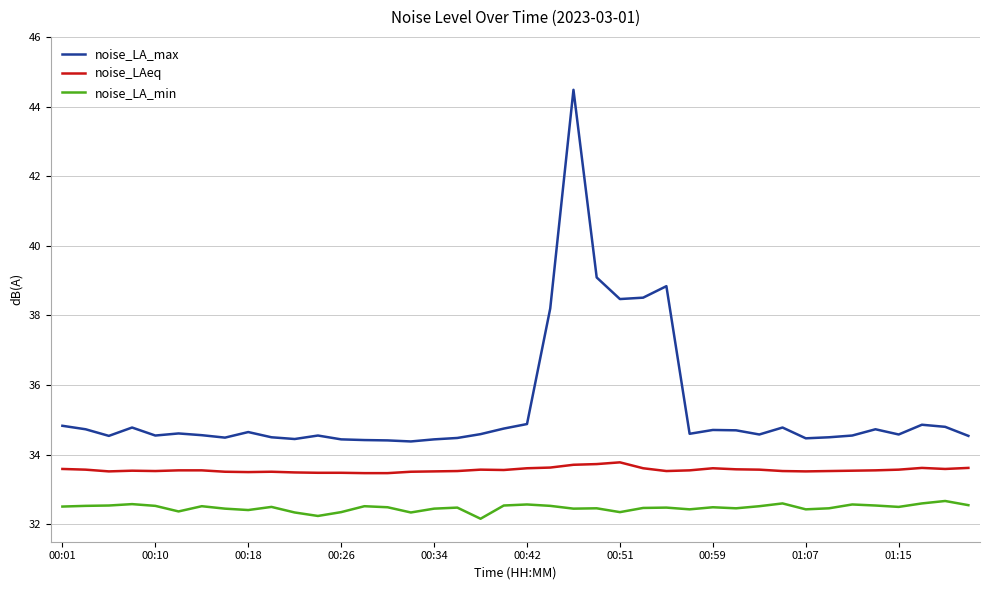

List the series in order of their peak value, lowest first.

noise_LA_min, noise_LAeq, noise_LA_max